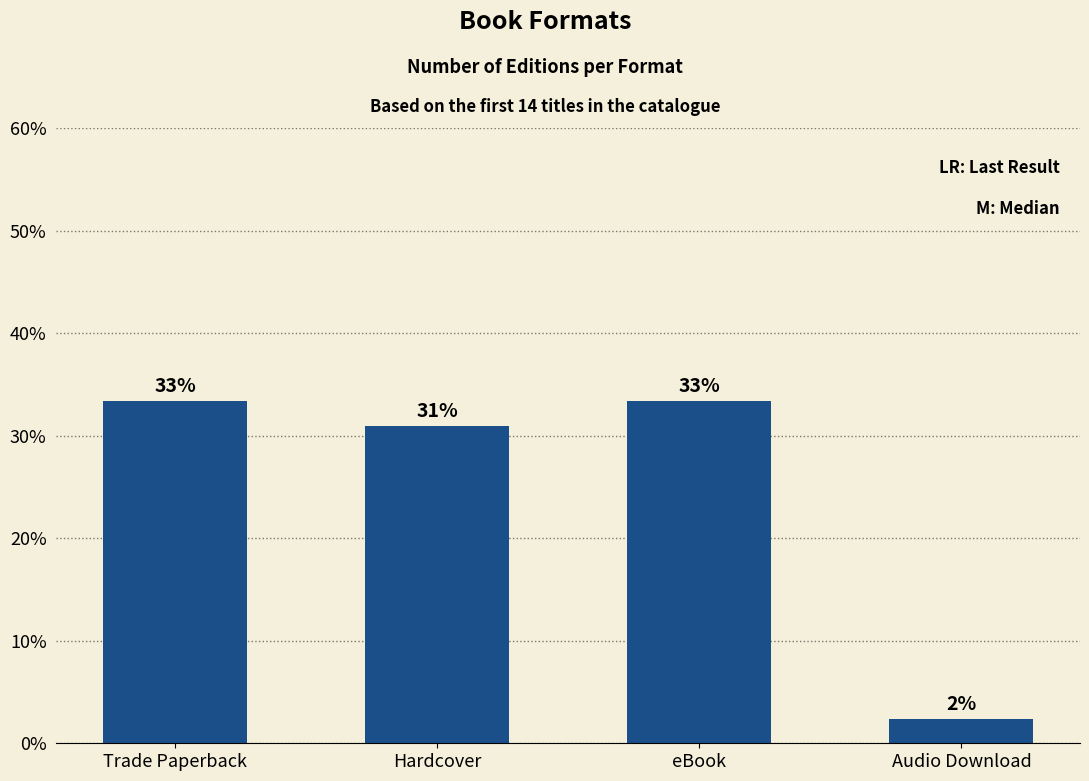

How many bars are there in total?

4